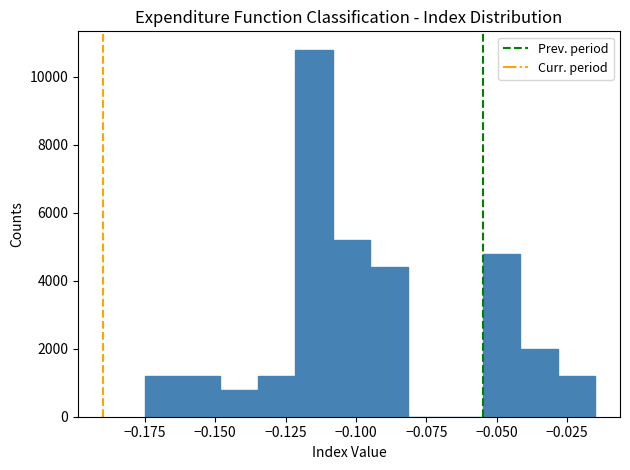

Around what value on the x-axis is the tallest bar? Give the approximate position of its centre, as read against the axis.

-0.115